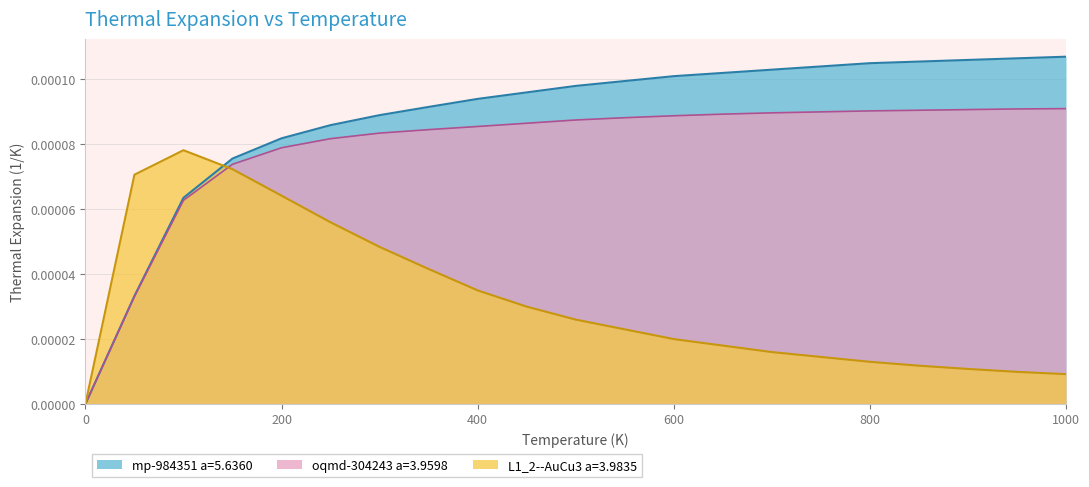

Between 800.0 and 850.0, which is larger?

800.0